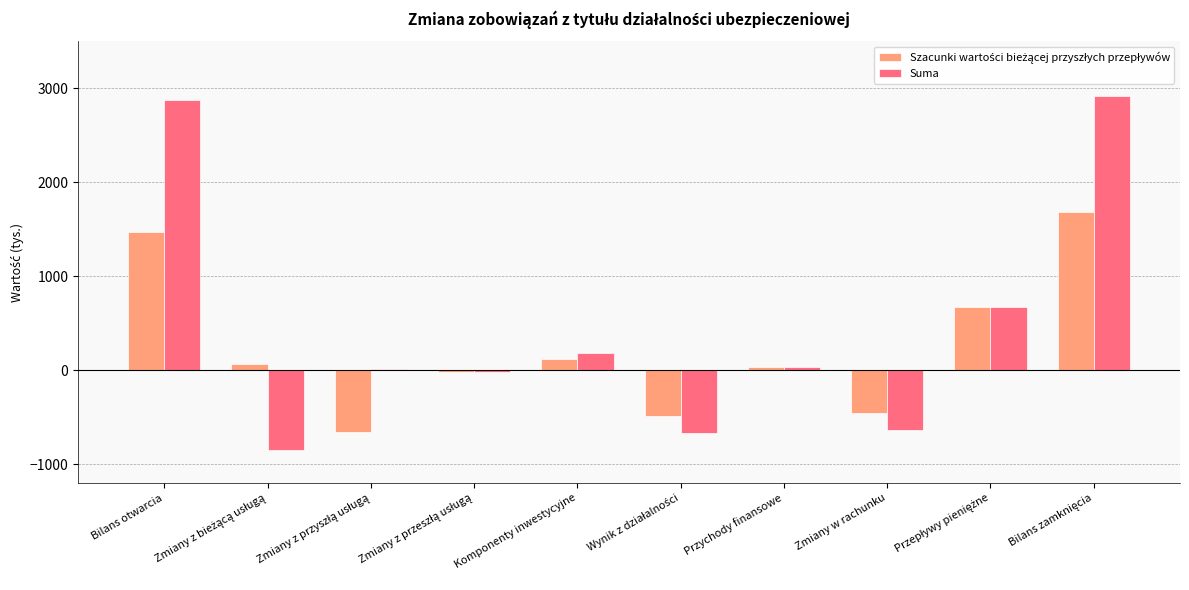

What is the total value across all series at Komponenty inwestycyjne?

307